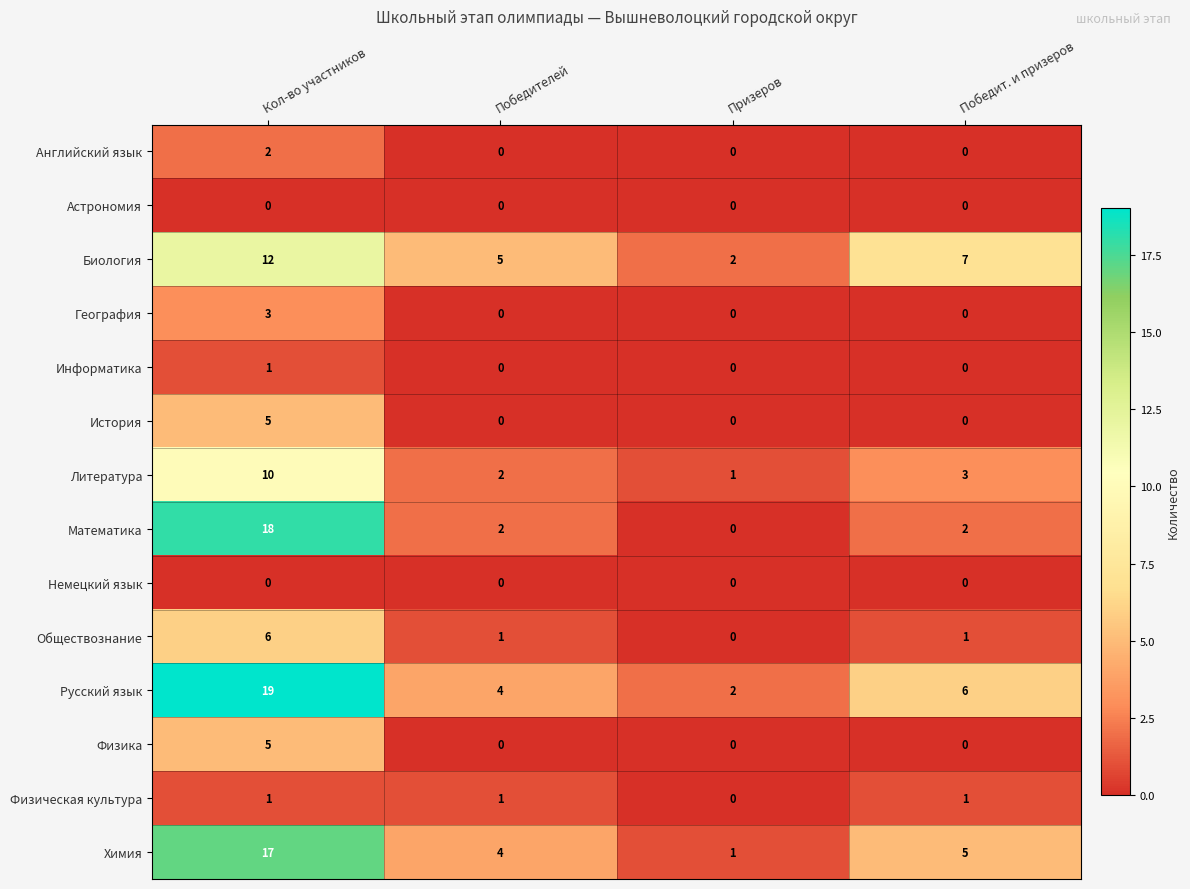

Where does the Математика series first go above 2?

Кол-во участников